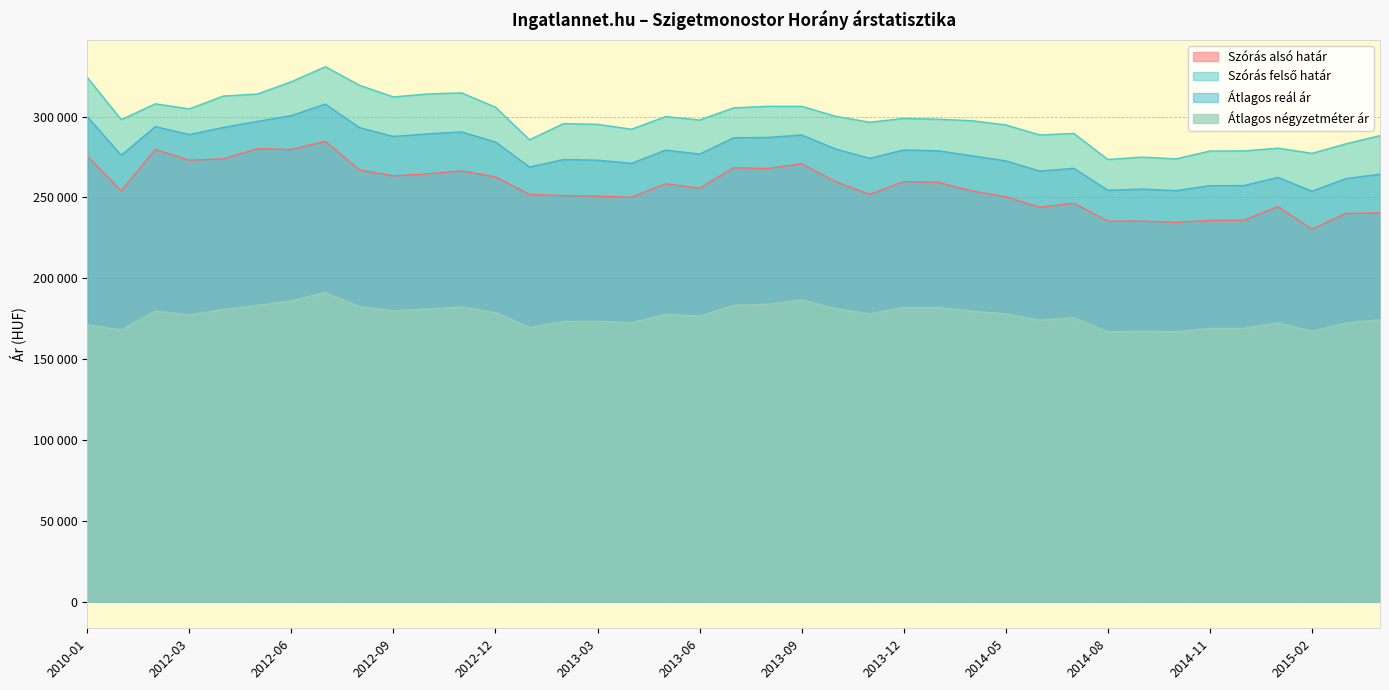

How many categories are shown in the chart?

39